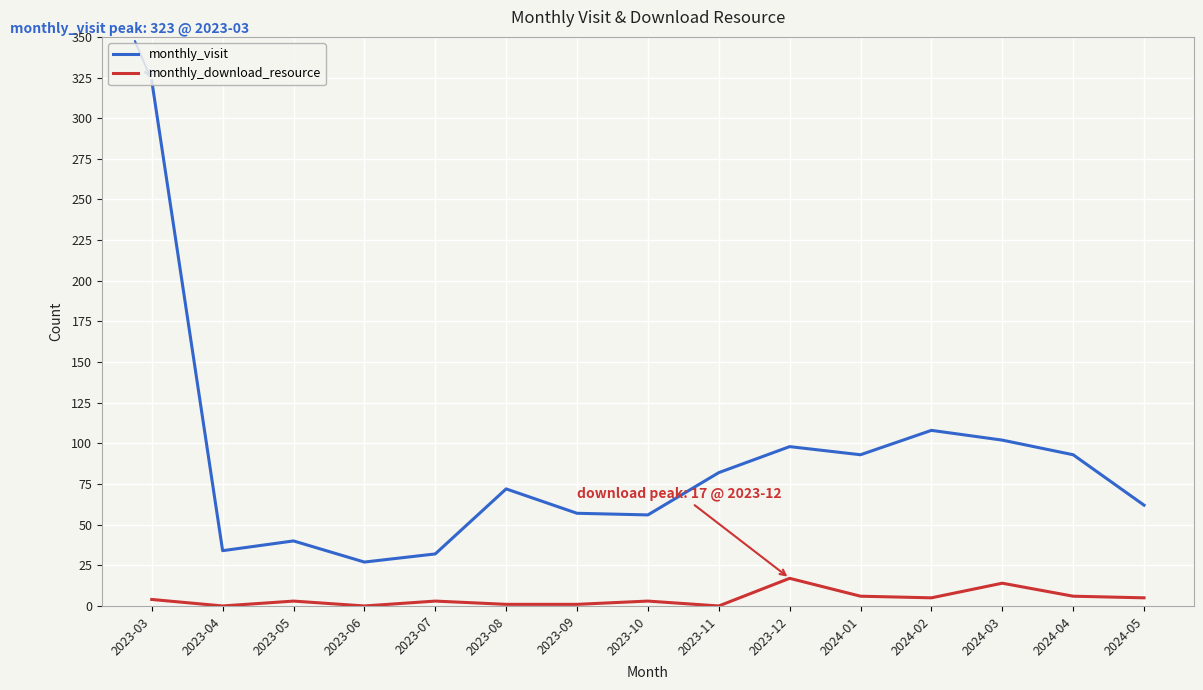

How many series are shown in this chart?

2